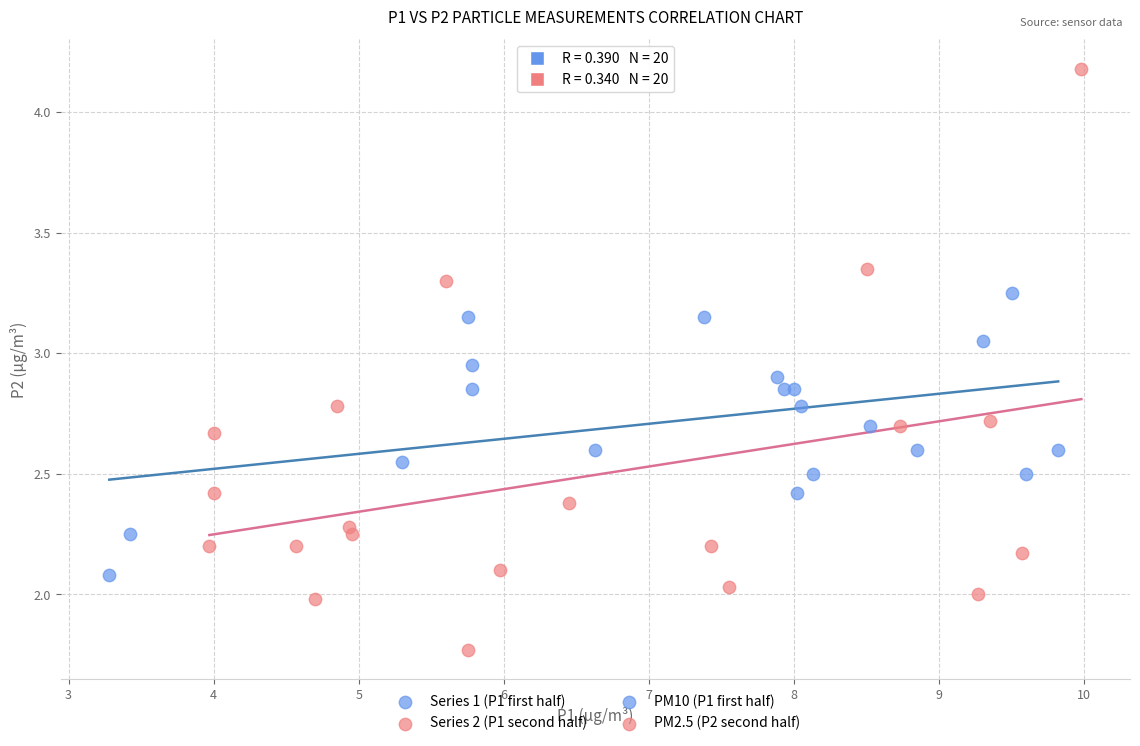

Which series contains the highest Y value?

Series 2 (P1 second half)